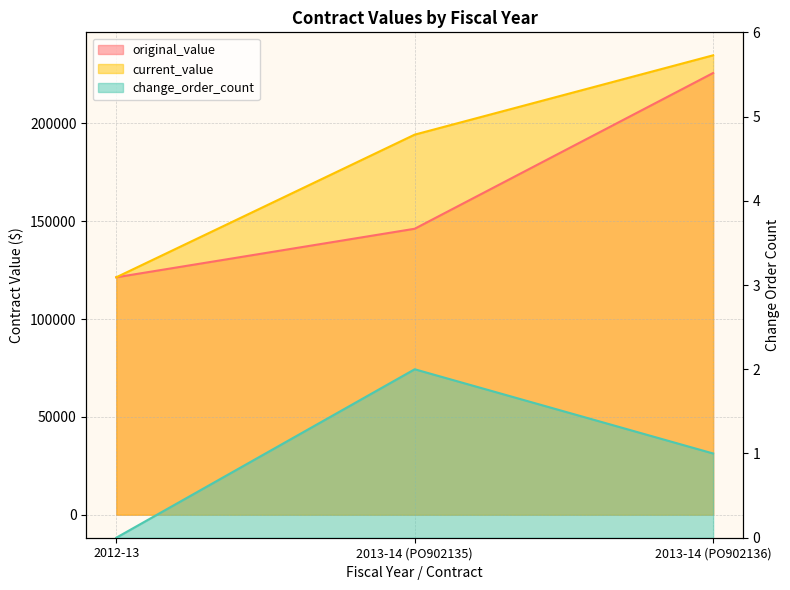

True or false: original_value has a value of 225694.7 at 2013-14 (PO902136).

True